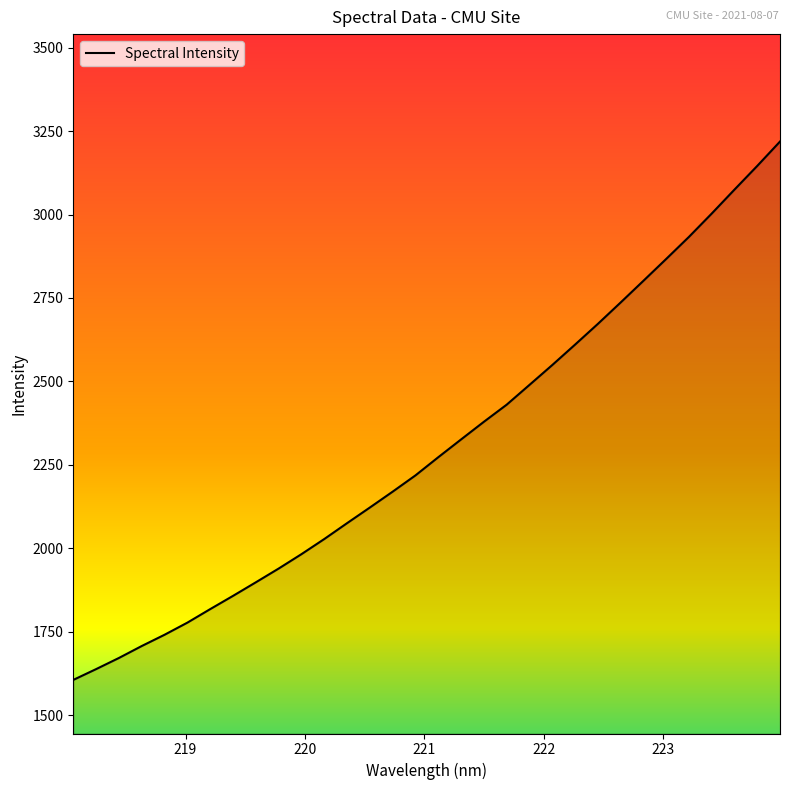

What is the difference between the maximum and minimum values?

1612.9